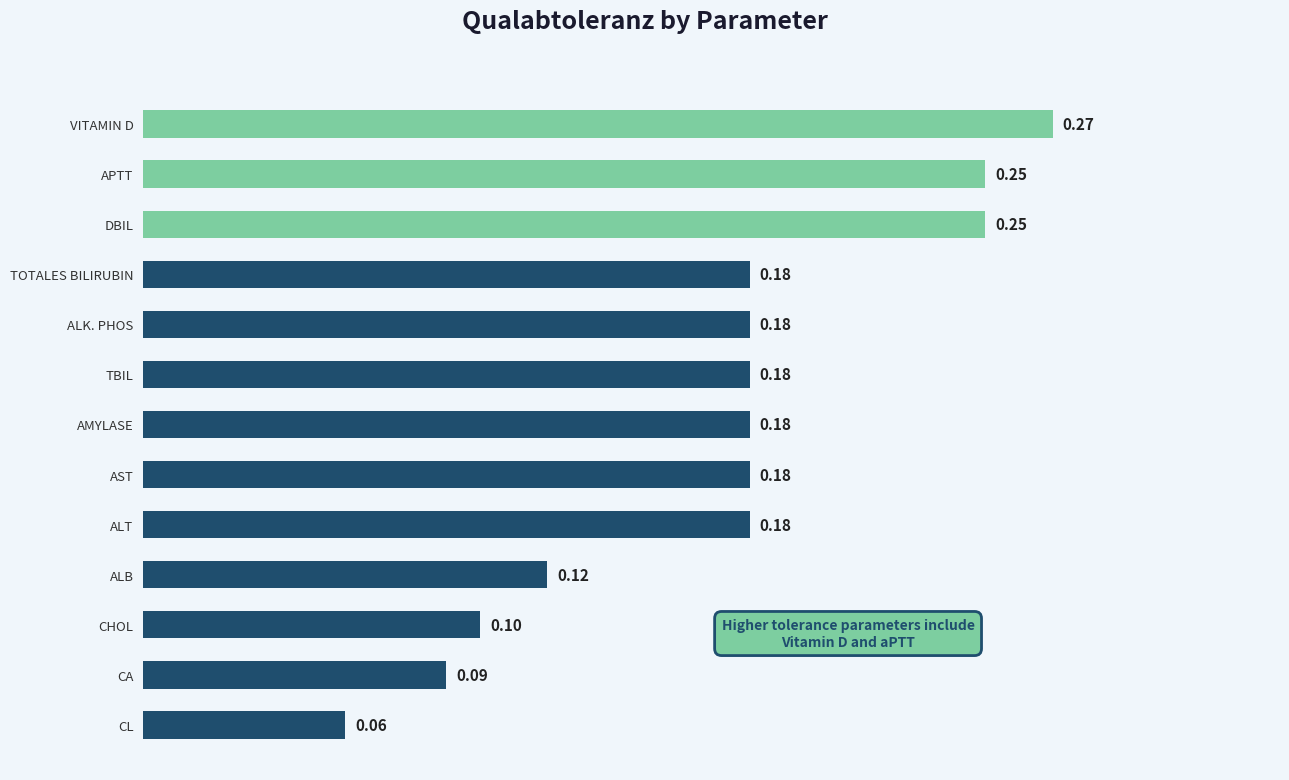

Where is the data nearest to the value 0?

CL